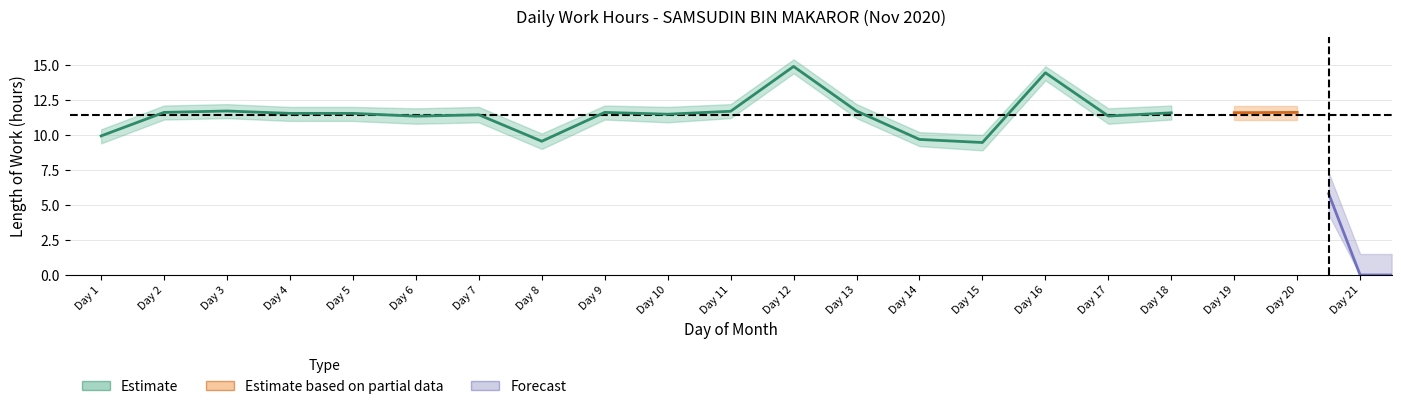

What is the value of the upper point at the 13th from the left?

12.2